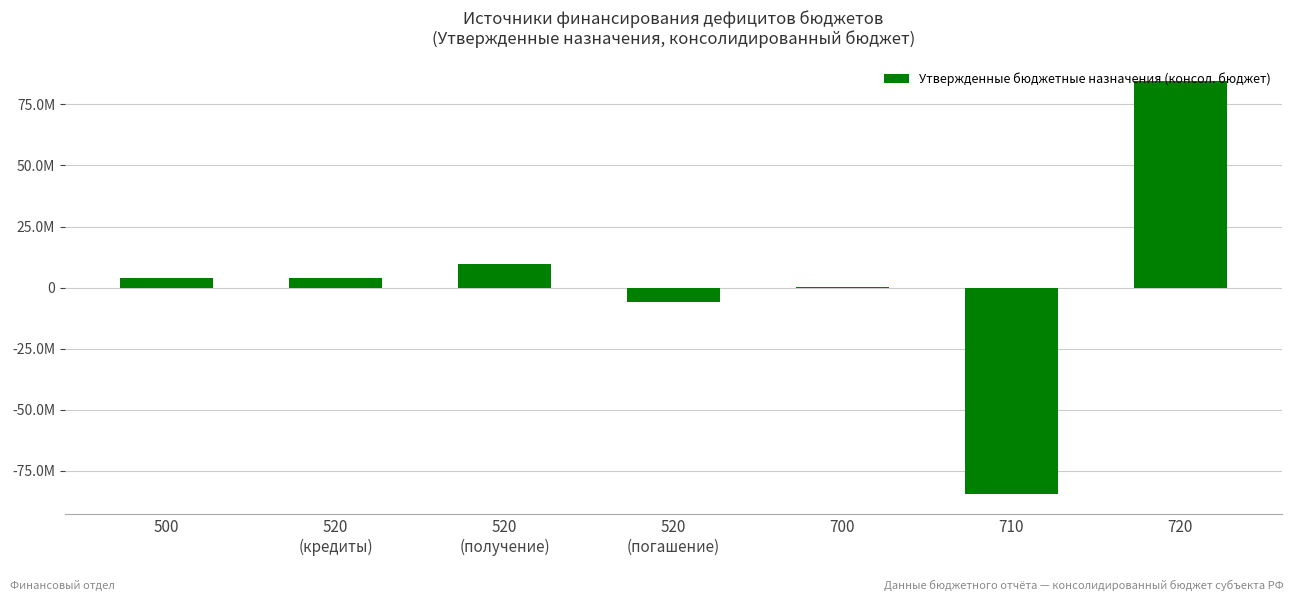

Are the bars horizontal?

No